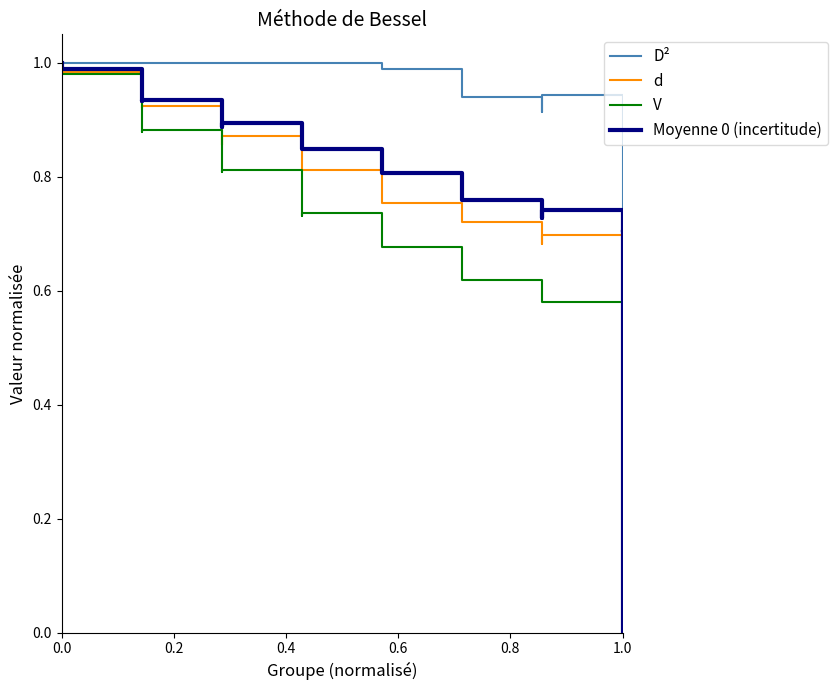

Rank the series at 1.0 from lowest to highest value.

V, d, Moyenne 0 (incertitude), D²